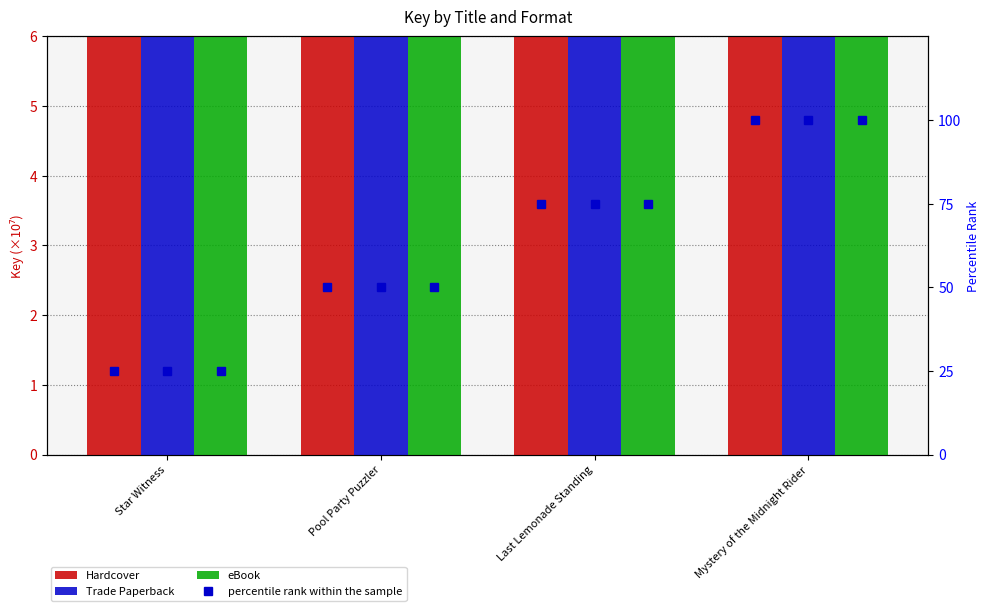

What is the label of the 4th bar from the left?

Mystery of the Midnight Rider